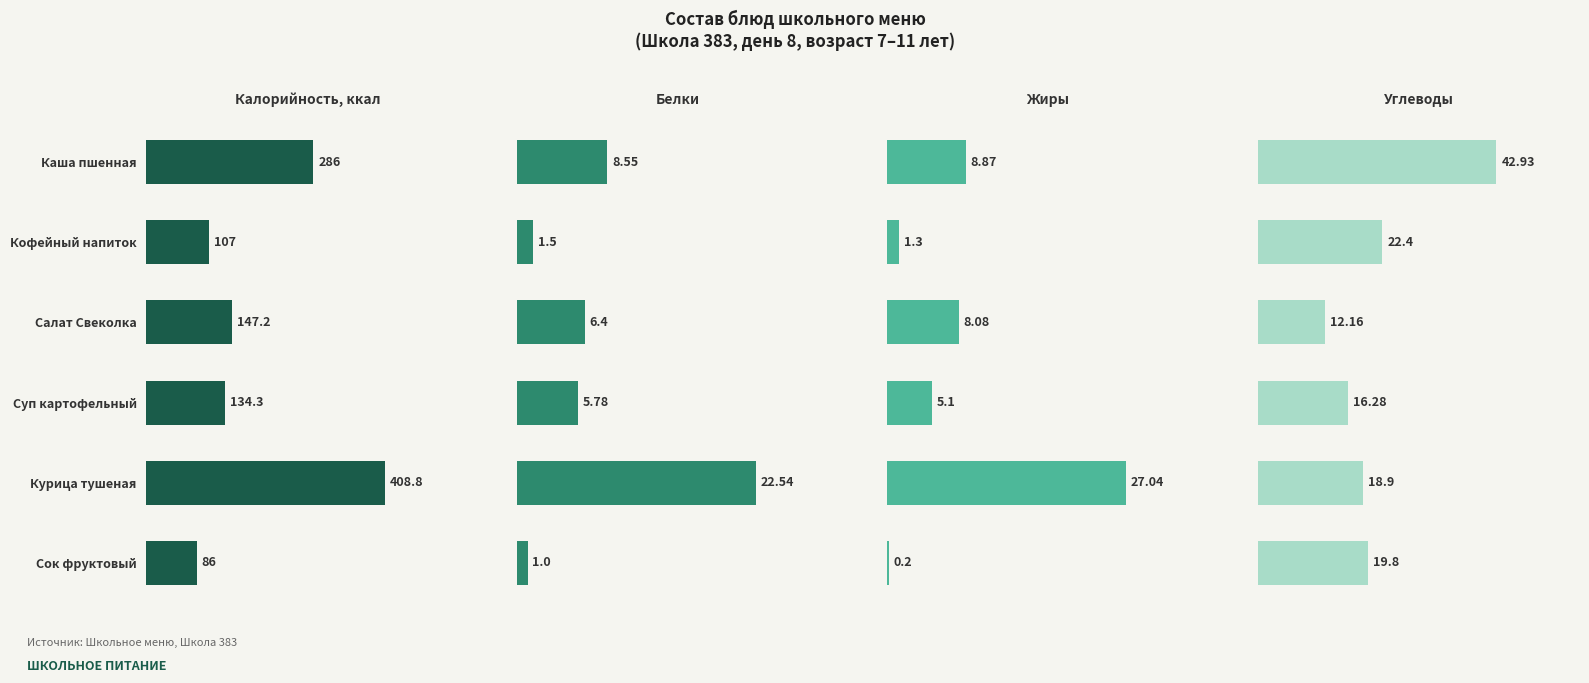

What is the difference between the maximum and second lowest values in the Калорийность, ккал series?

301.8